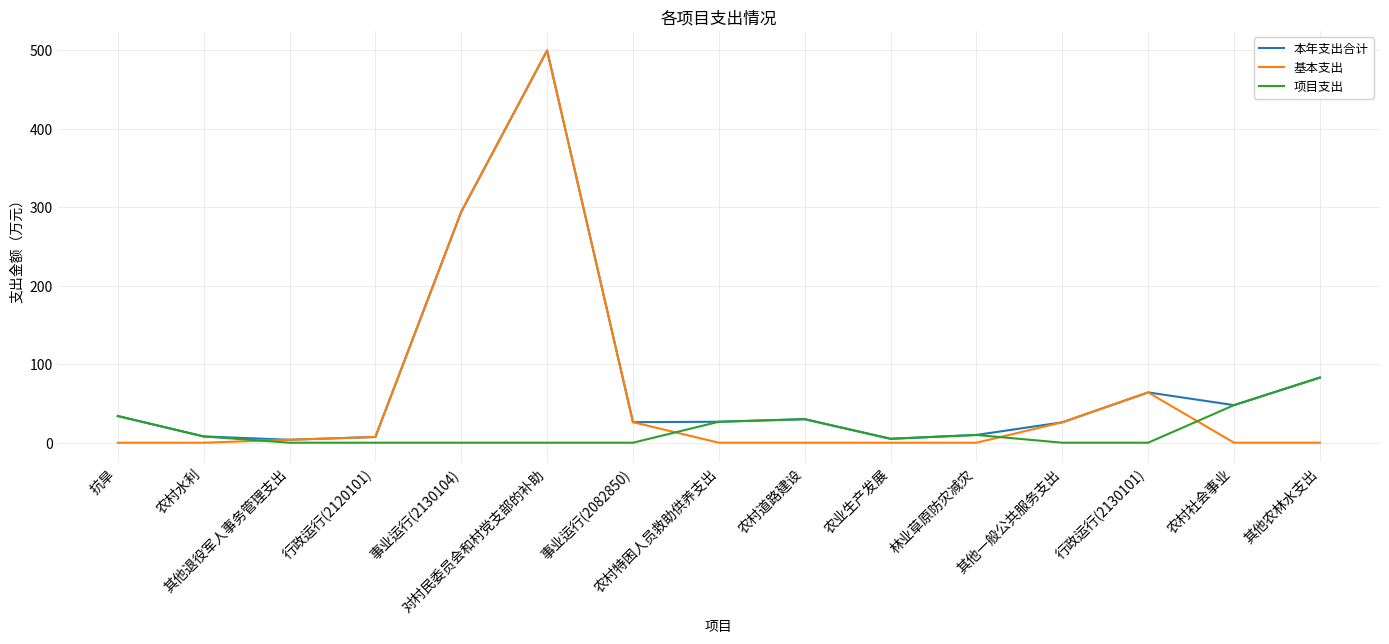

Which series has the largest range (max minus min)?

基本支出